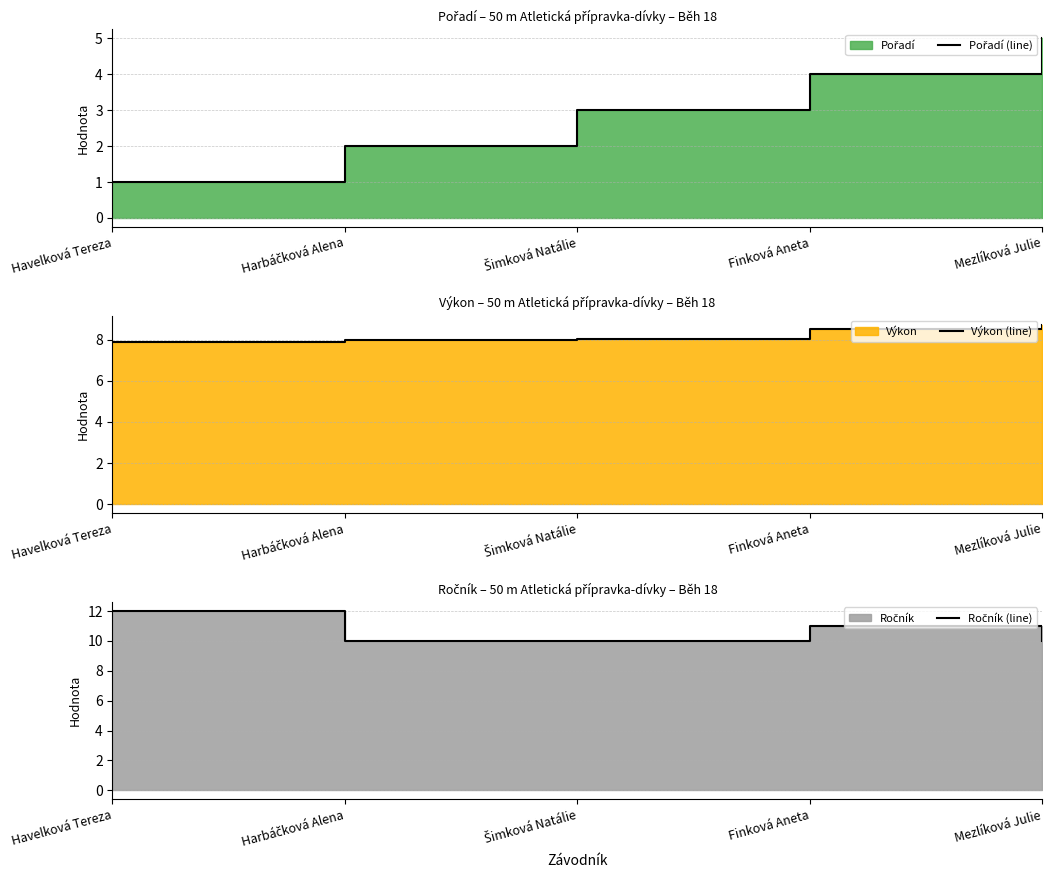

Reading right to left, what are all the values shown in this chart?

Pořadí (line): 5.0	4.0	3.0	2.0	1.0
Výkon (line): 8.7	8.5	8.0	8.0	7.9
Ročník (line): 10.0	11.0	10.0	10.0	12.0